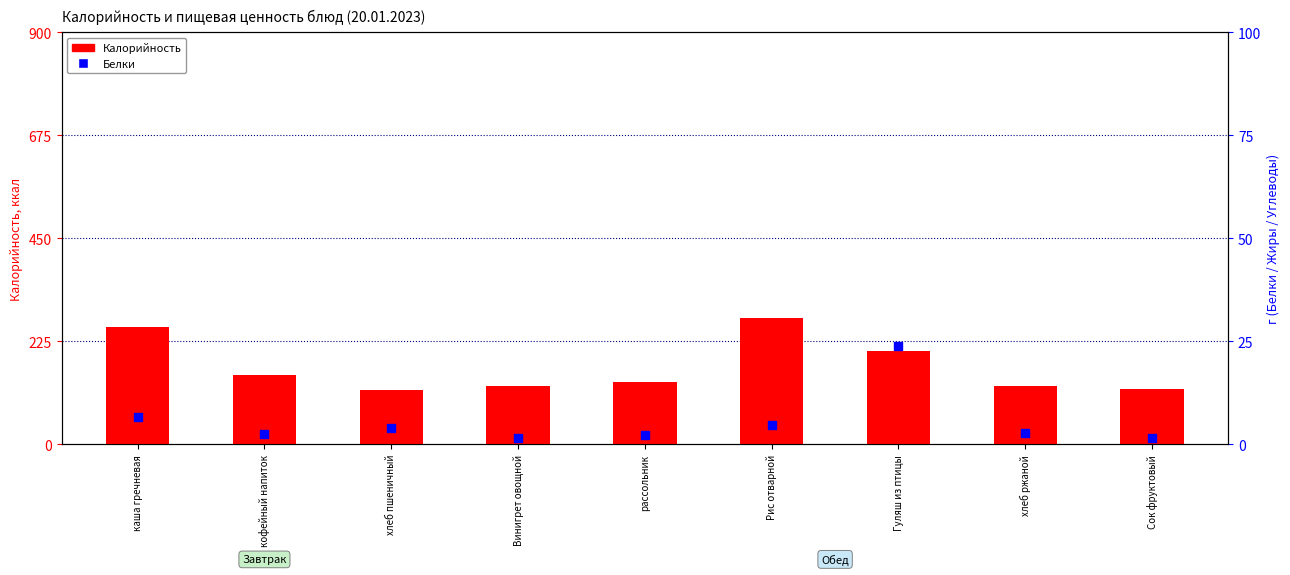

Is the value of Калорийность at Гуляш из птицы greater than the value of Белки at каша гречневая?

Yes